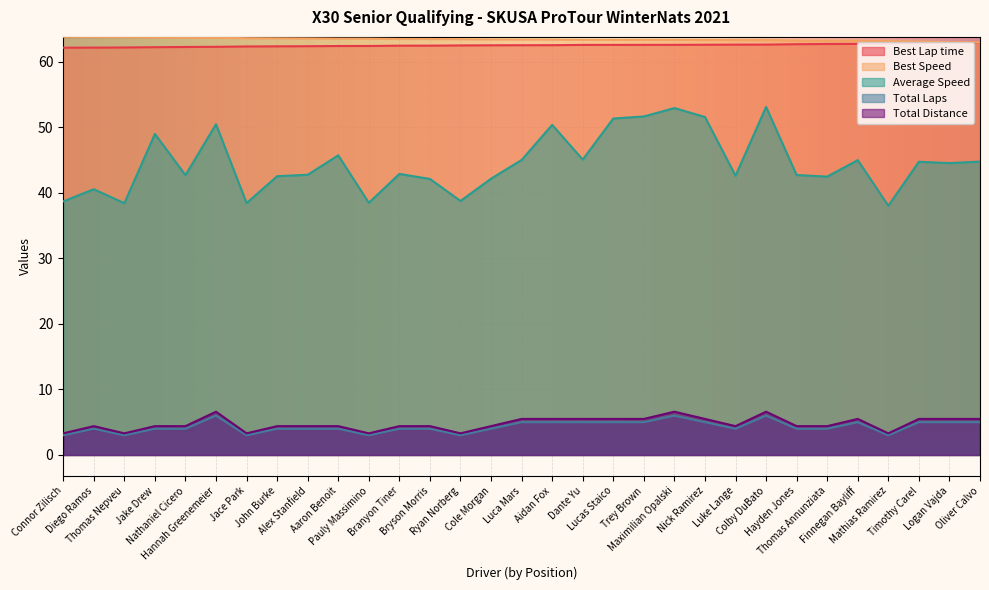

The value of Total Laps at Mathias Ramirez is 2.0. True or false?

False